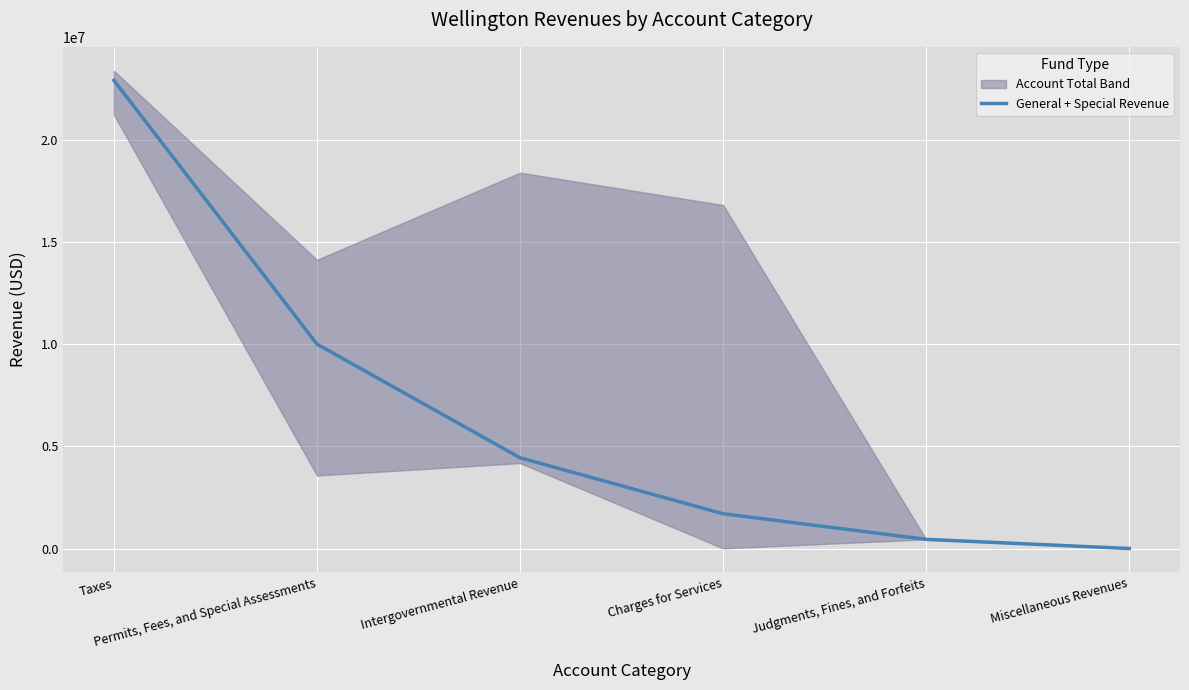

The value at Intergovernmental Revenue is 4441385. True or false?

True